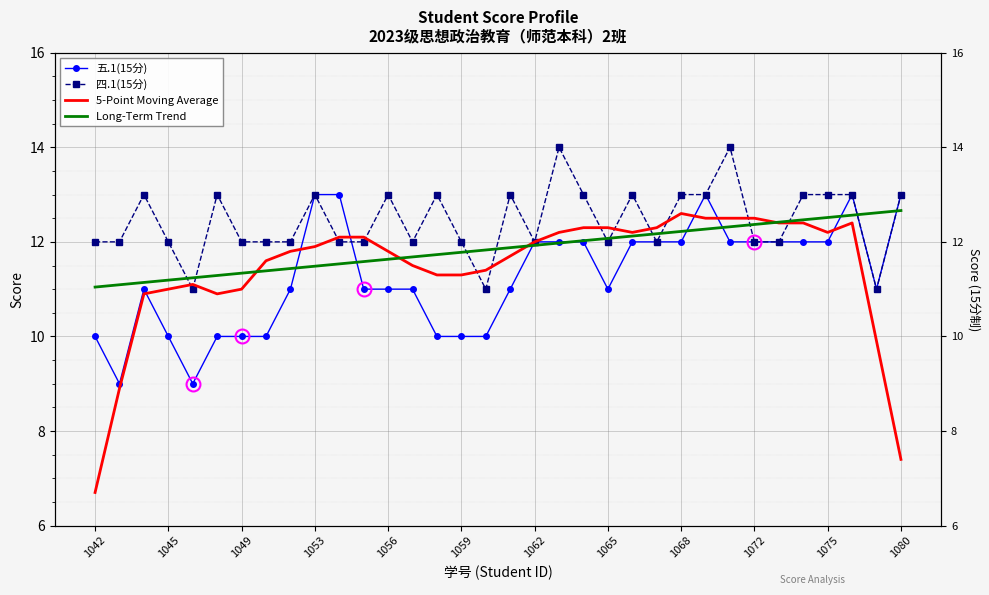

What is the smallest value displayed?

6.7